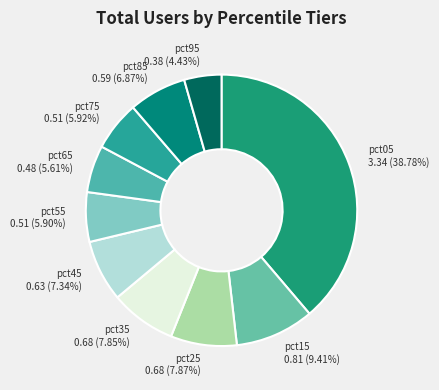

Which has a higher value, pct65 or pct35?

pct35